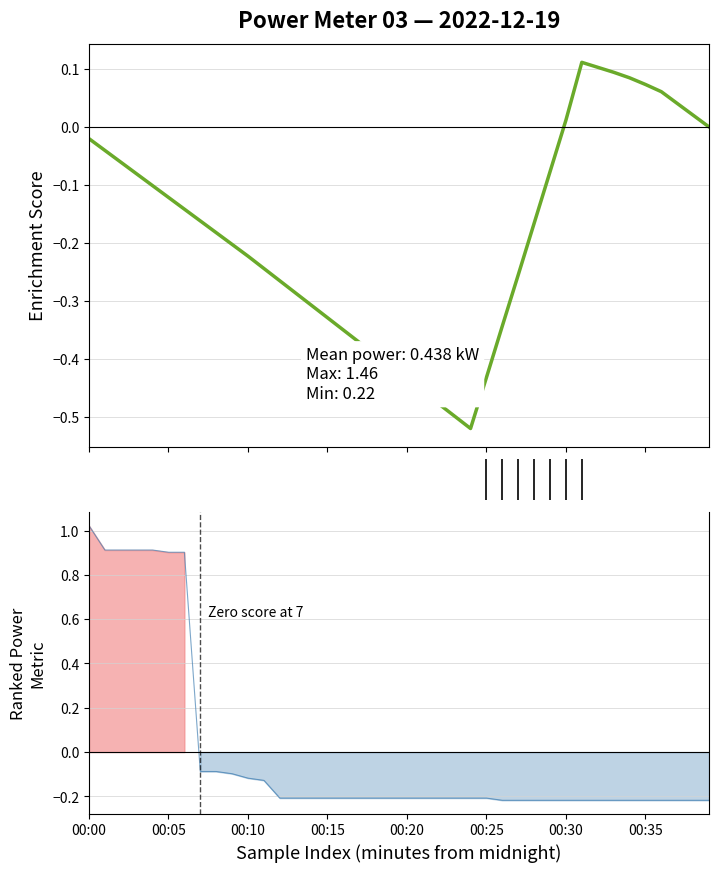

What is the change in value from 15 to 38?

+0.3